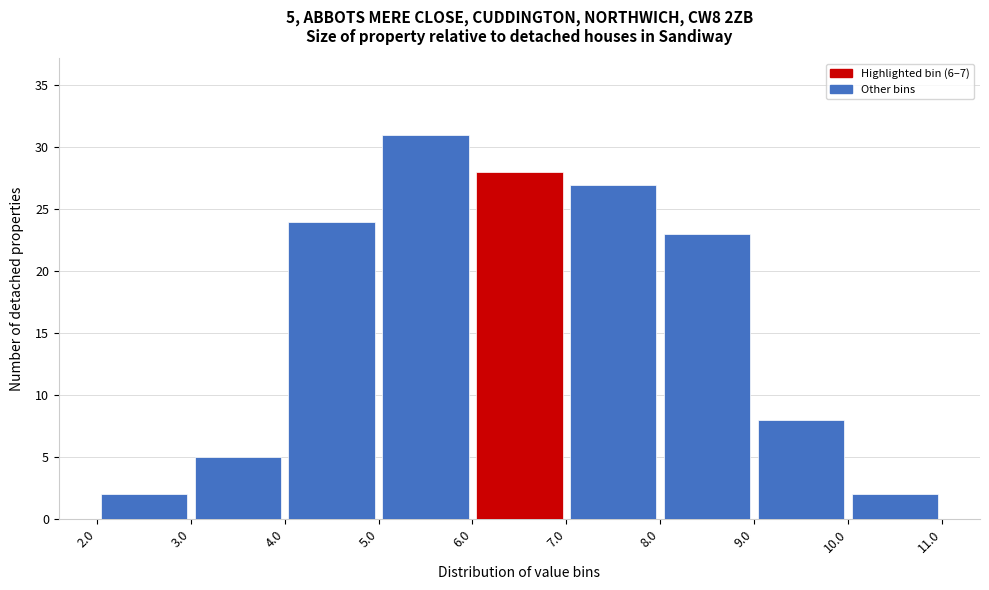

Over which range of the x-axis is the bar tallest?

5.0 to 6.0